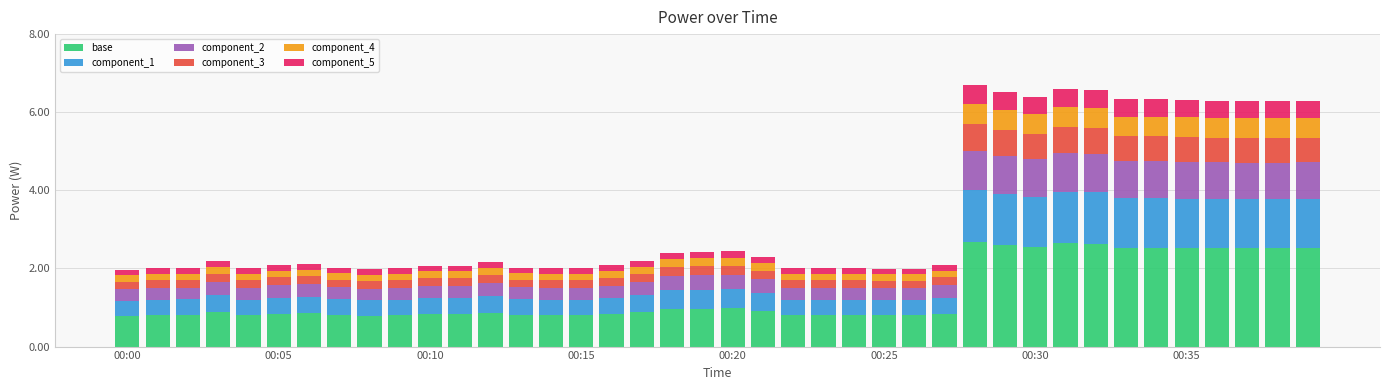

What is the difference between the second highest and second lowest values in the base series?

1.8